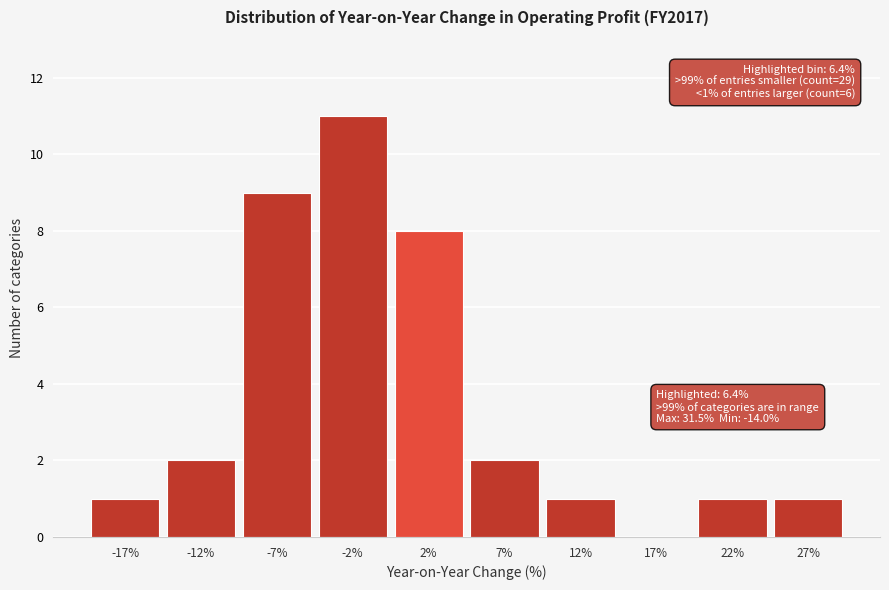

Reading left to right, what are all the values shown in this chart?

-17%=1	-12%=2	-7%=9	-2%=11	2%=8	7%=2	12%=1	17%=0	22%=1	27%=1